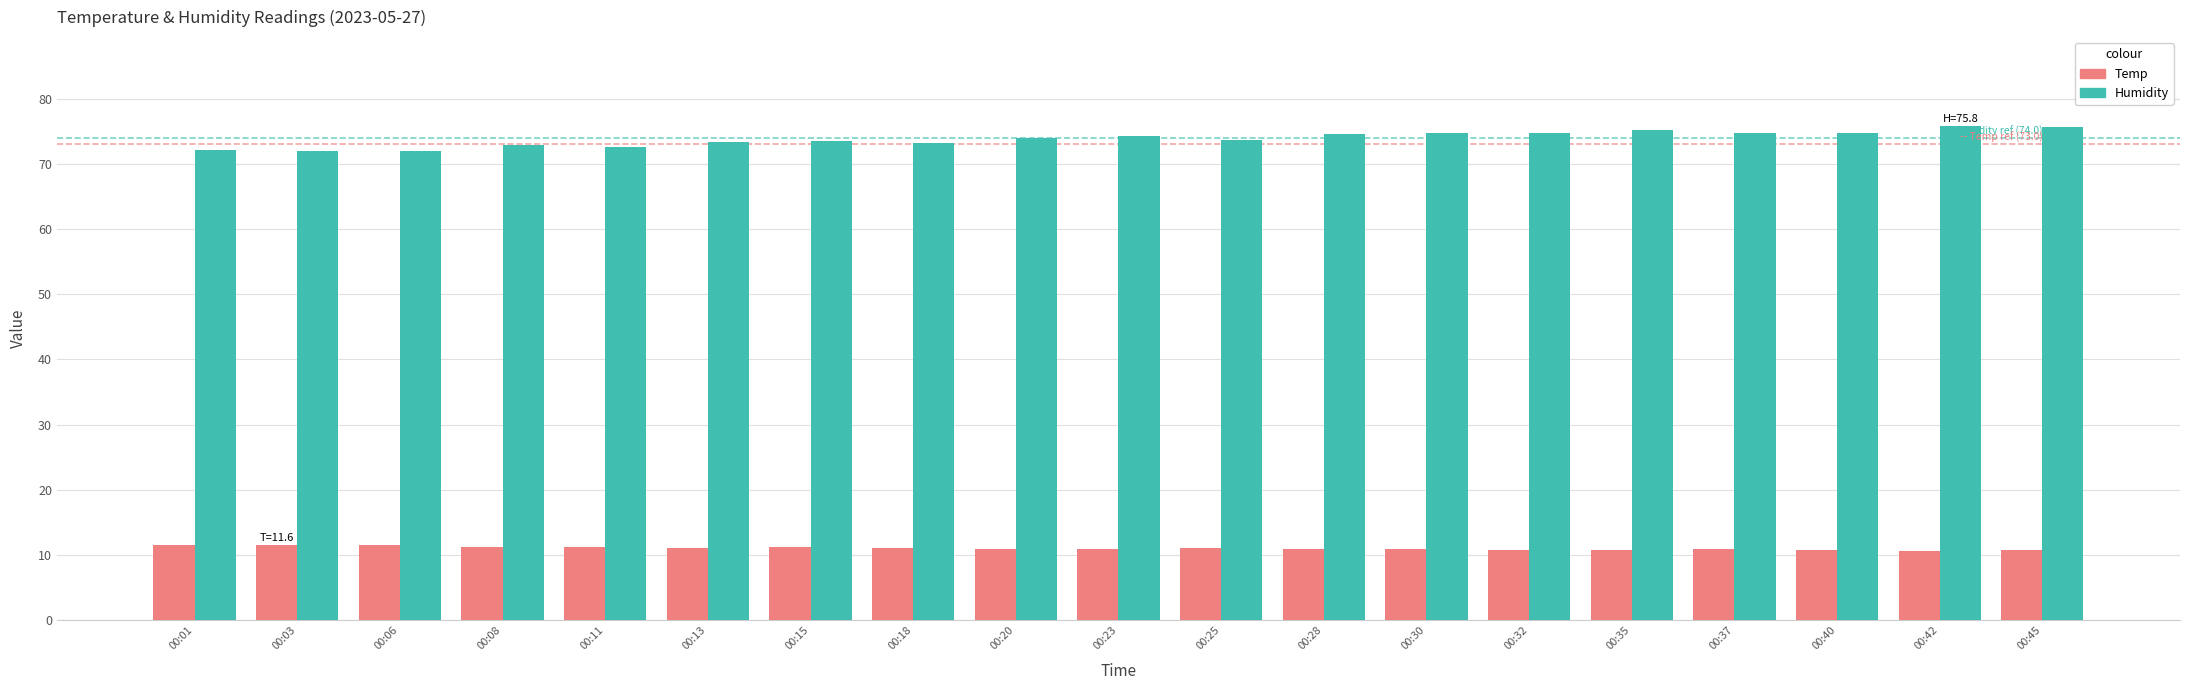

Rank the series at 00:23 from highest to lowest value.

Humidity, Temp